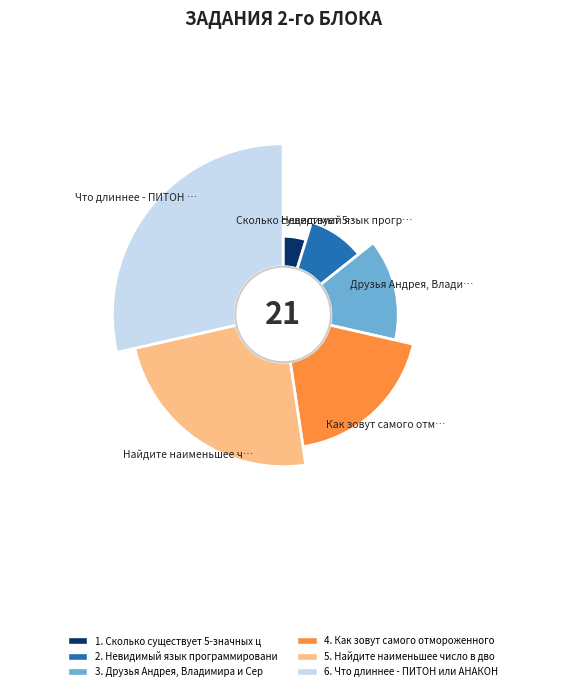

Which slice is the largest?

Что длиннее - ПИТОН или АНАКОНДА?